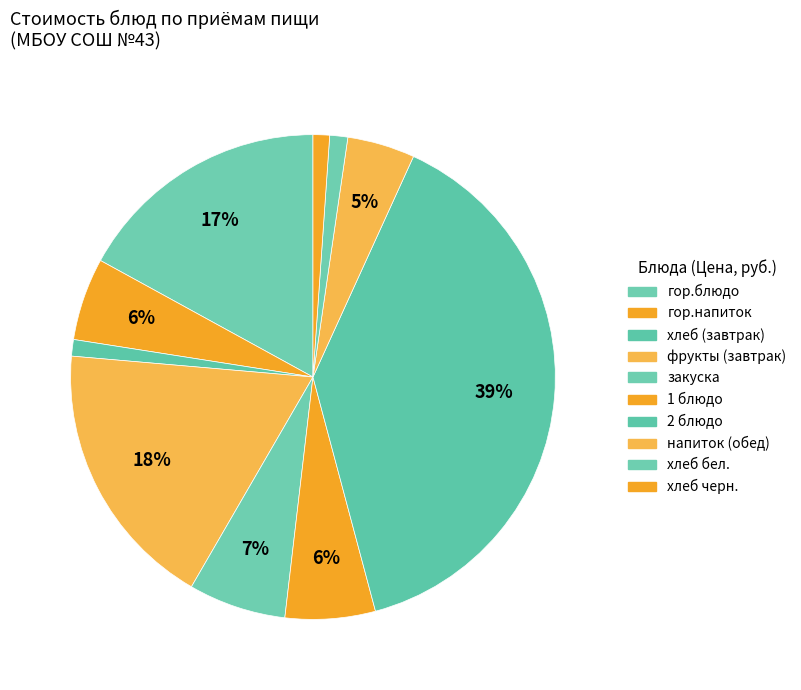

Does напиток (обед) represent more than half of the total?

No